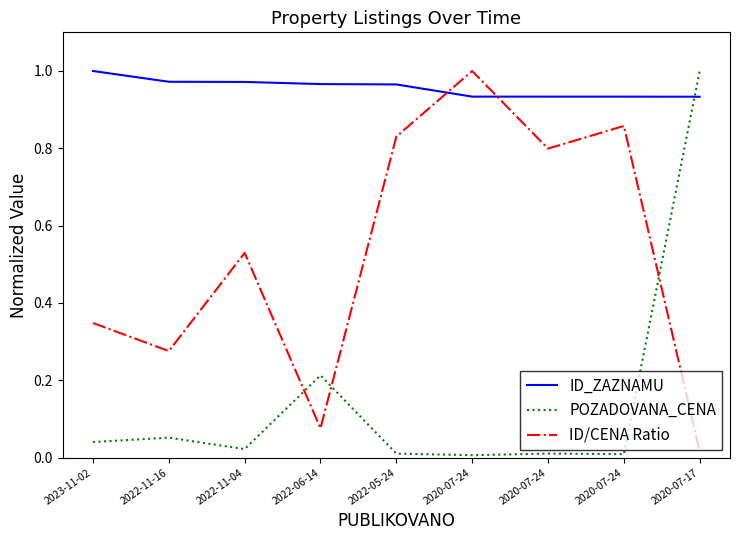

True or false: ID_ZAZNAMU has more than 1 points higher than both neighbors.

False